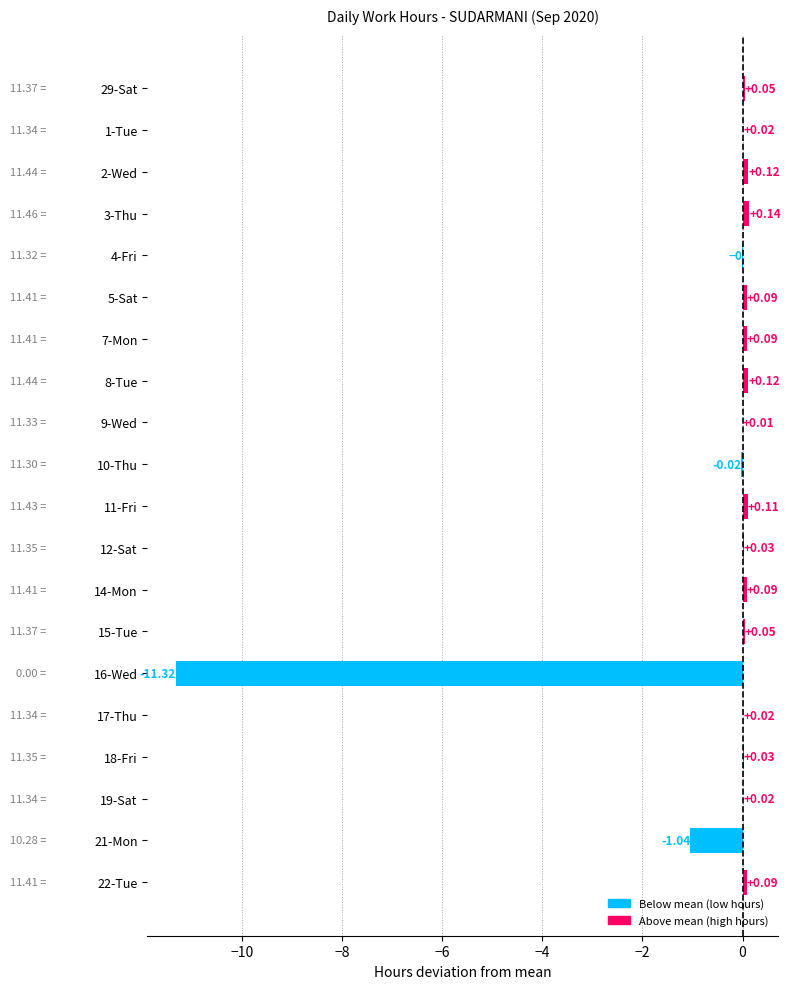

Count the number of categories in the chart.

20